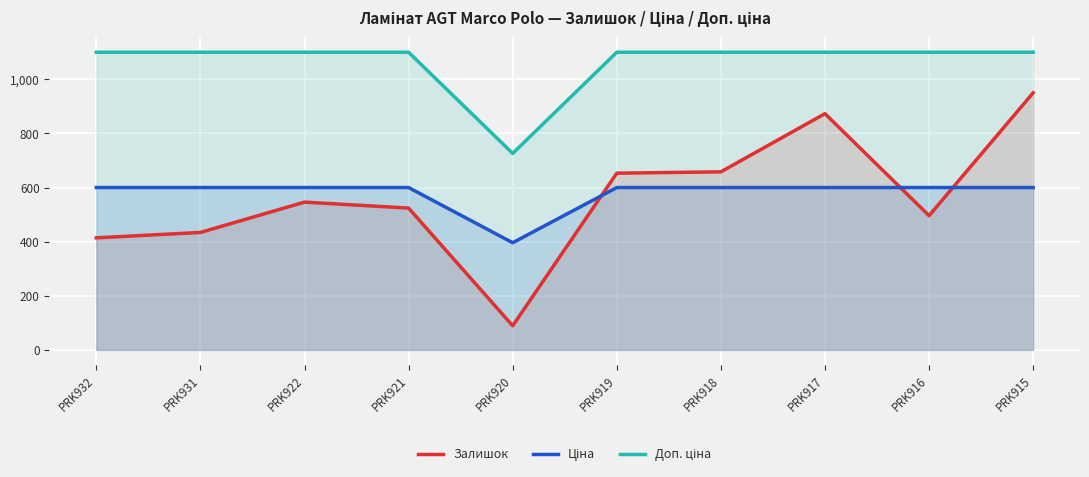

The Доп. ціна series shows 1100.0 at PRK922. True or false?

True